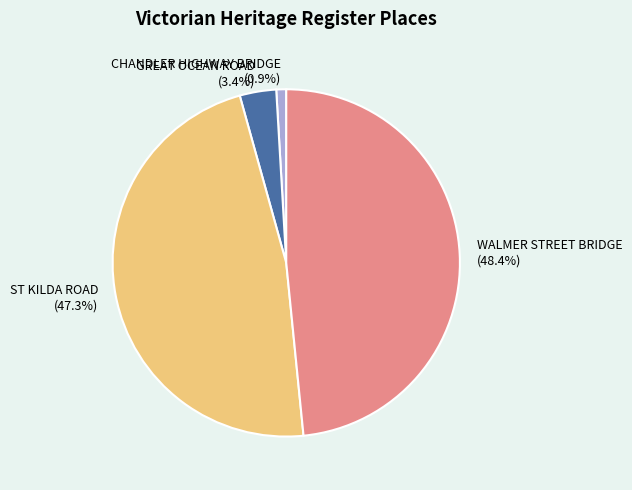

Is it true that WALMER STREET BRIDGE is 34% of the pie?

False